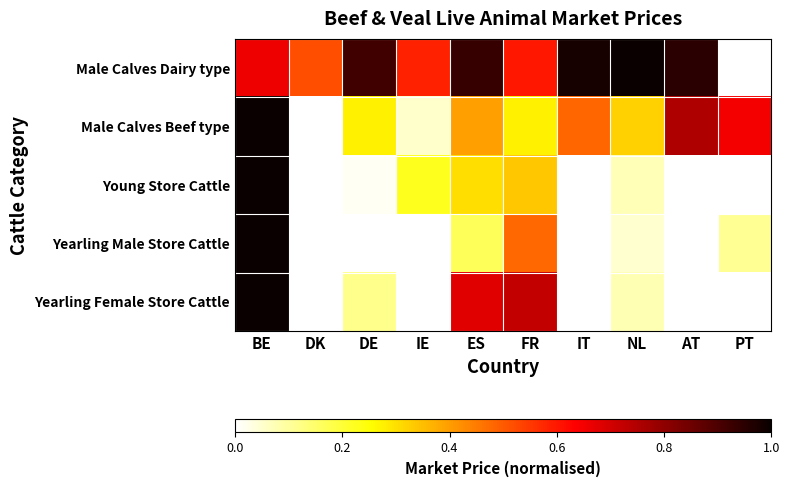

How many distinct data groups are displayed?

5